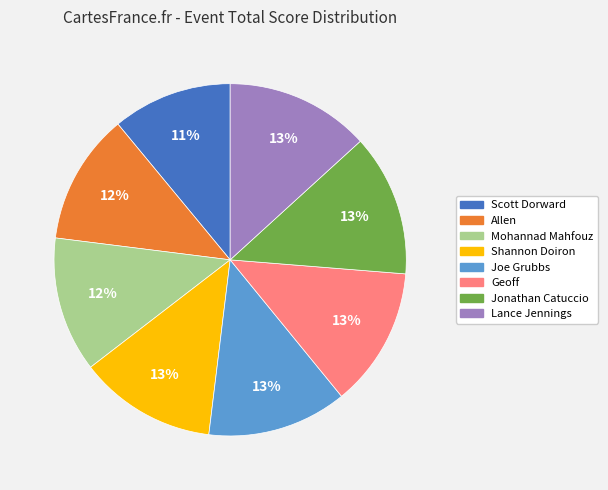

Is Shannon Doiron the majority of the pie?

No